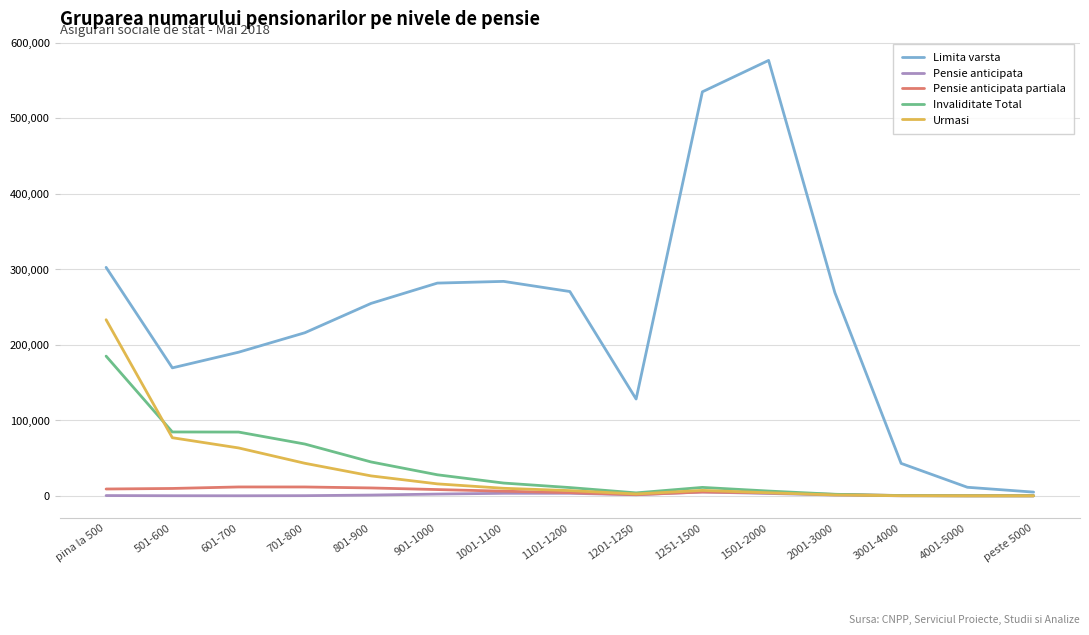

Is it true that Invaliditate Total equals 29 at peste 5000?

True